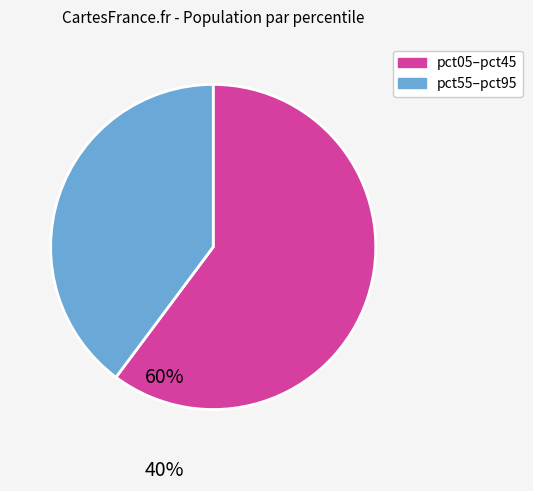

How many segments does this pie chart have?

2